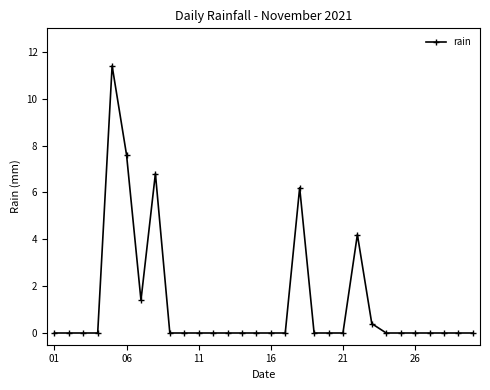

Is this an area chart (filled region under the line)?

No